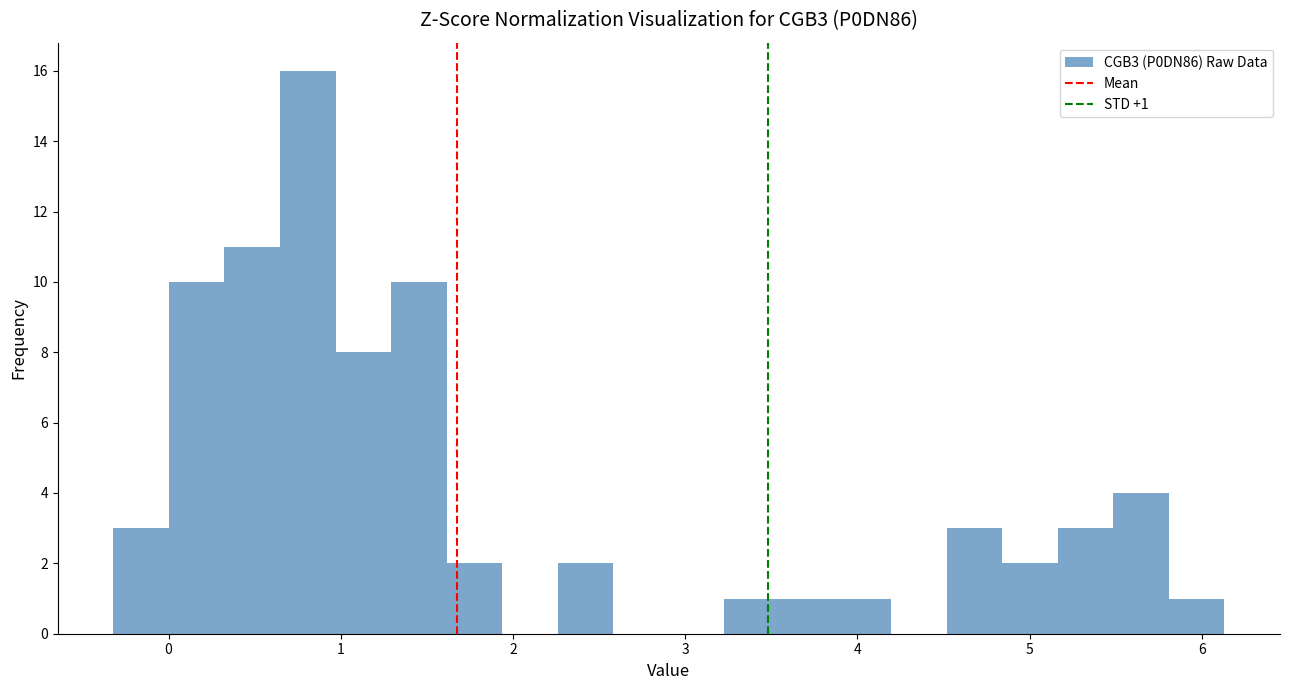

Around what value on the x-axis is the tallest bar? Give the approximate position of its centre, as read against the axis.

0.8